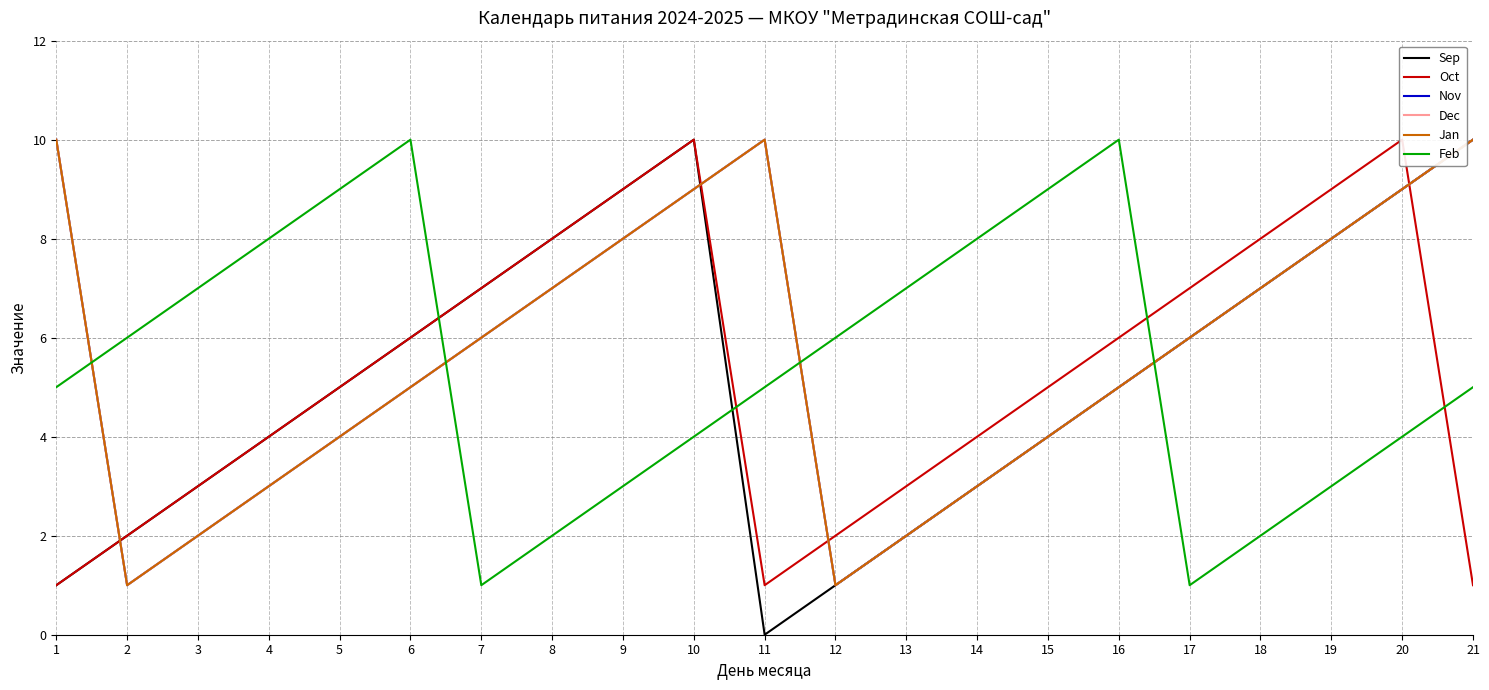

What is the sum of the Nov values at 15 and 4?

7